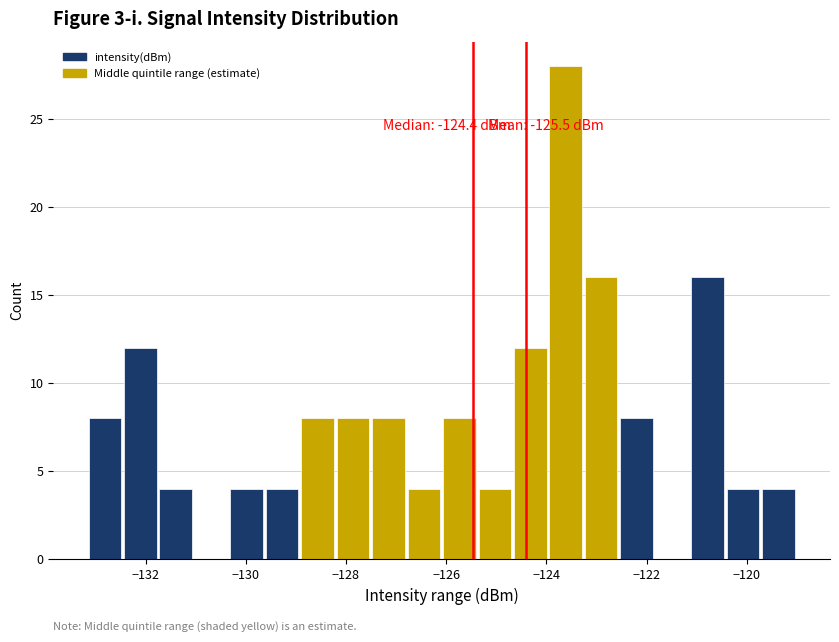

Read against the x-axis, roughly where is the centre of the tallest bar?

-123.6